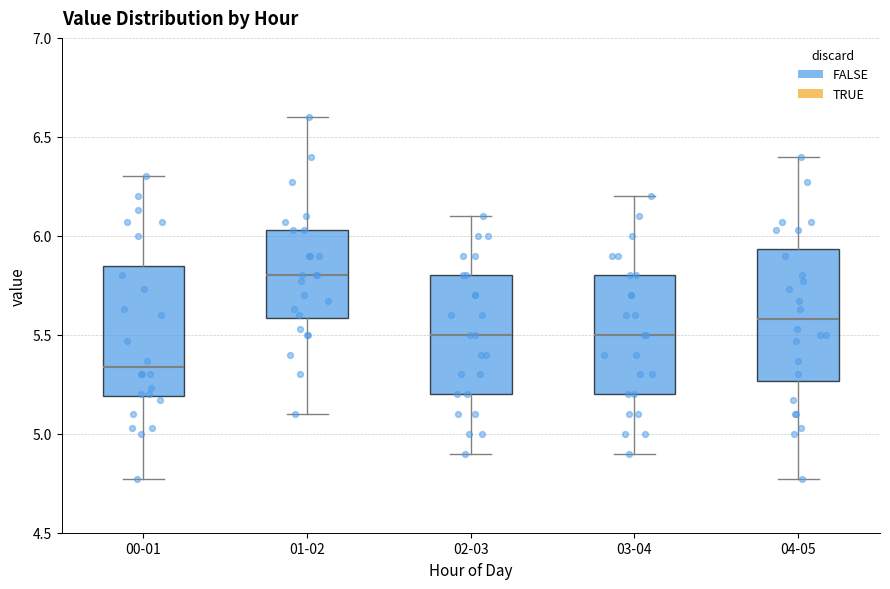

Reading left to right, read every box against the y-axis: the position of its median line, the range the box covers, and the ends of its whiskers. The values are not printed on the chart, so give them approximately, as read against the axis.

00-01: median 5.35, box 5.20 to 5.85, whiskers 4.75 to 6.30
01-02: median 5.80, box 5.60 to 6.05, whiskers 5.10 to 6.60
02-03: median 5.50, box 5.20 to 5.80, whiskers 4.90 to 6.10
03-04: median 5.50, box 5.20 to 5.80, whiskers 4.90 to 6.20
04-05: median 5.60, box 5.25 to 5.95, whiskers 4.75 to 6.40